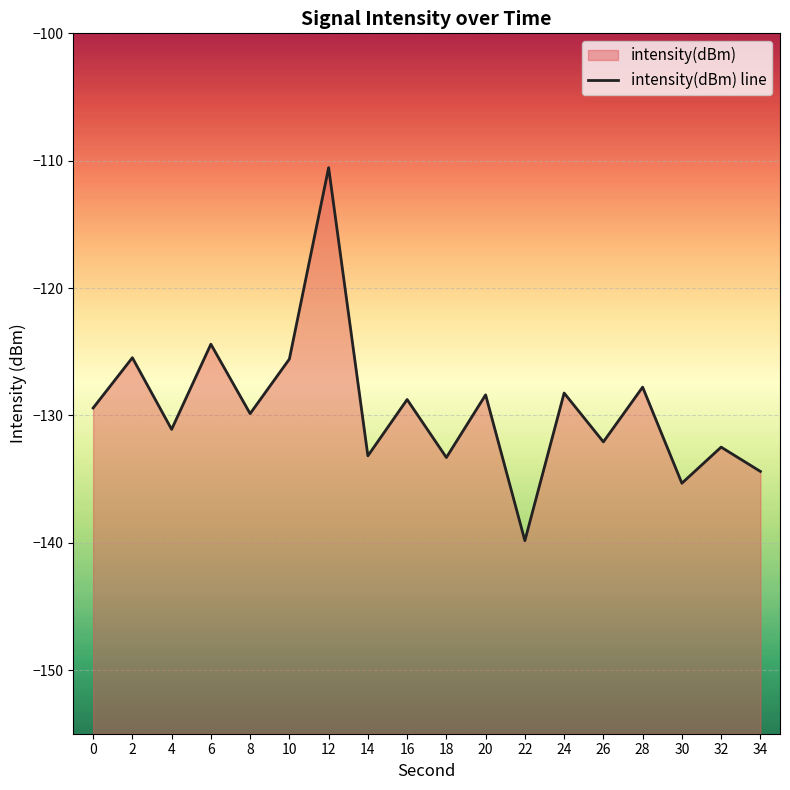

List the labels in order of value, smallest first.

22, 30, 34, 18, 14, 32, 26, 4, 8, 0, 16, 20, 24, 28, 10, 2, 6, 12